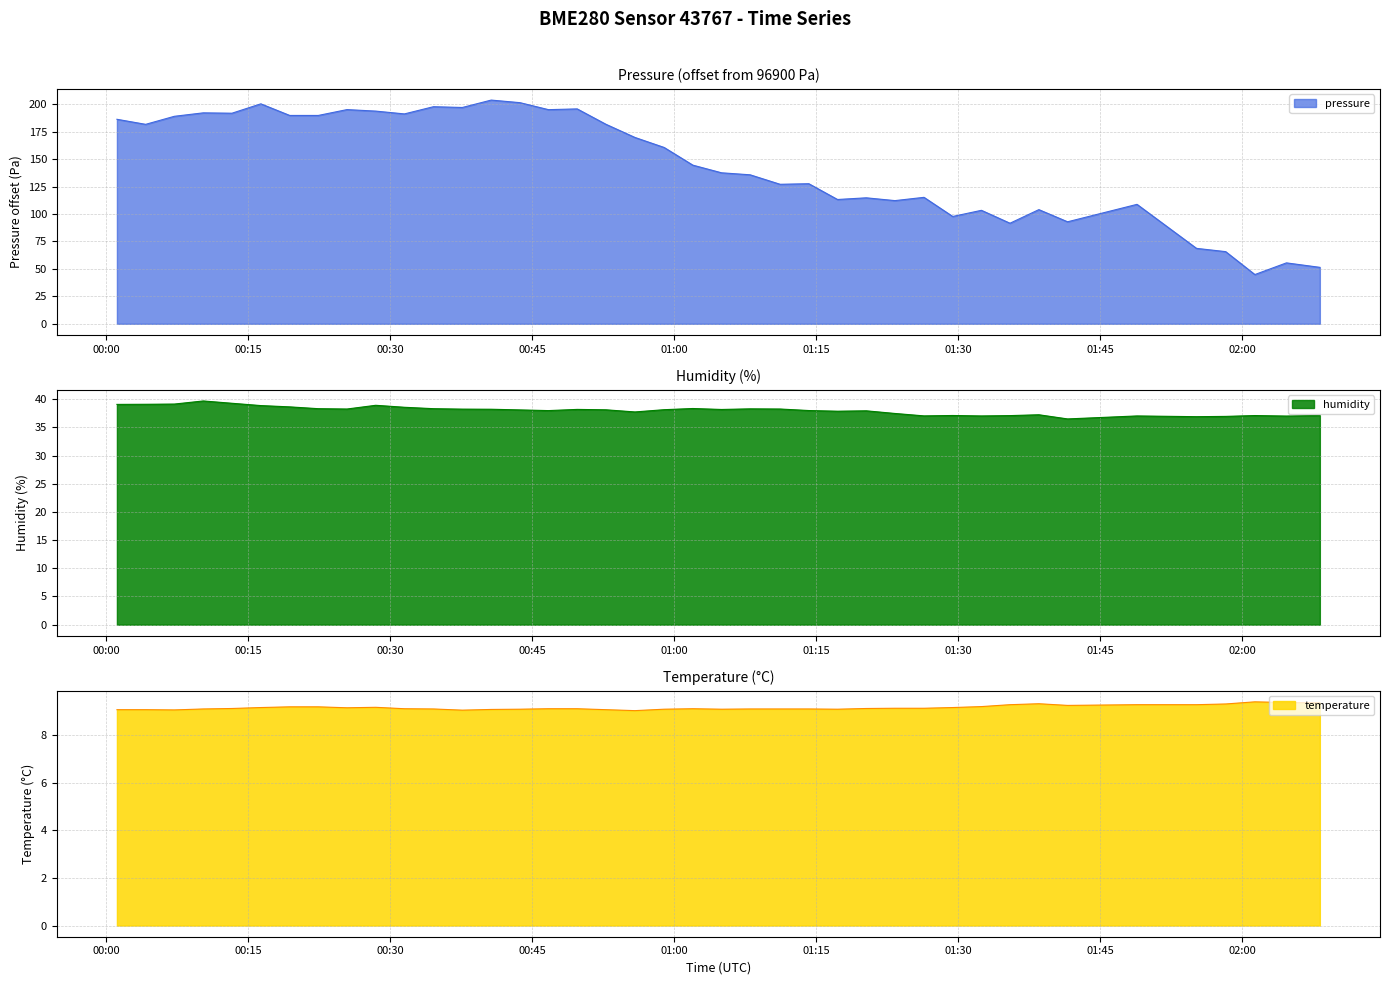

Count the number of data series in this chart.

3